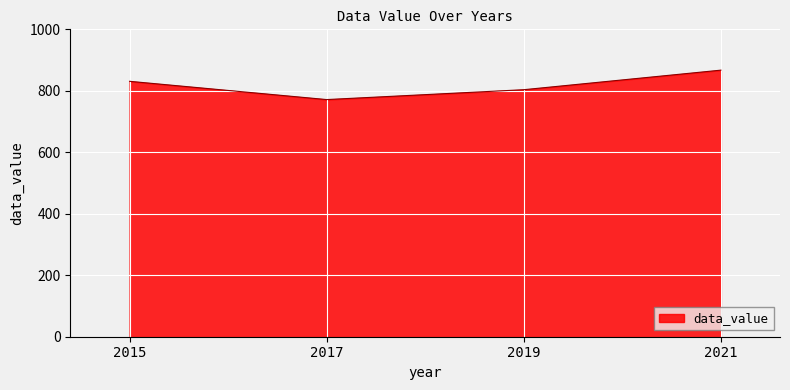

What is the average value?

818.3